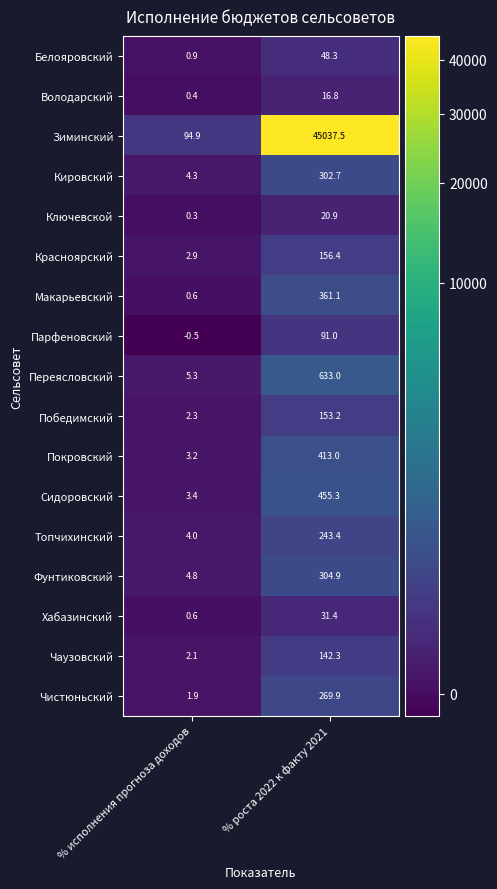

List the series in order of their peak value, lowest first.

Володарский, Ключевской, Хабазинский, Белояровский, Парфеновский, Чаузовский, Победимский, Красноярский, Топчихинский, Чистюньский, Кировский, Фунтиковский, Макарьевский, Покровский, Сидоровский, Переясловский, Зиминский